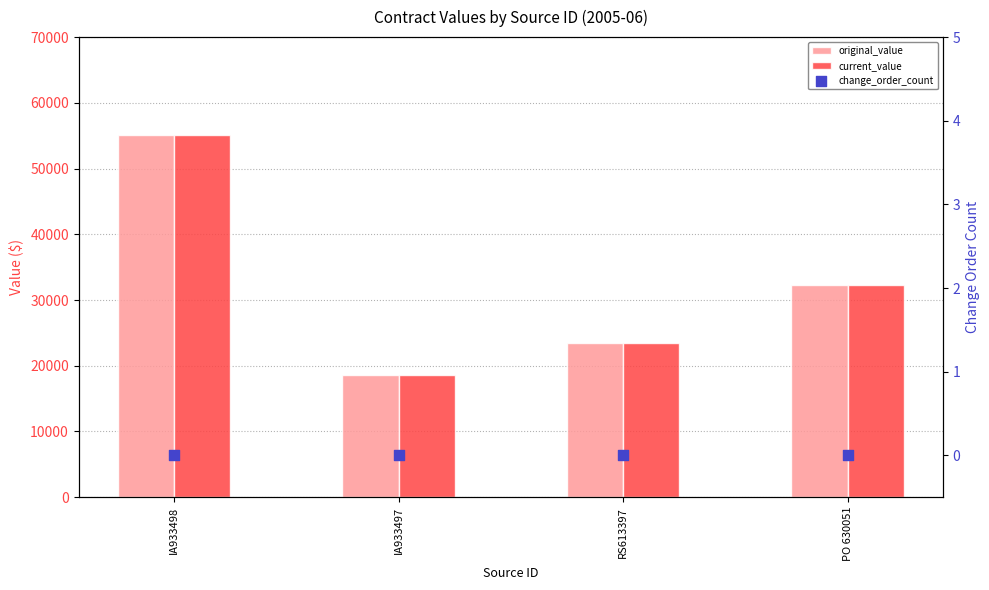

What are all the series names shown in the legend?

original_value, current_value, change_order_count